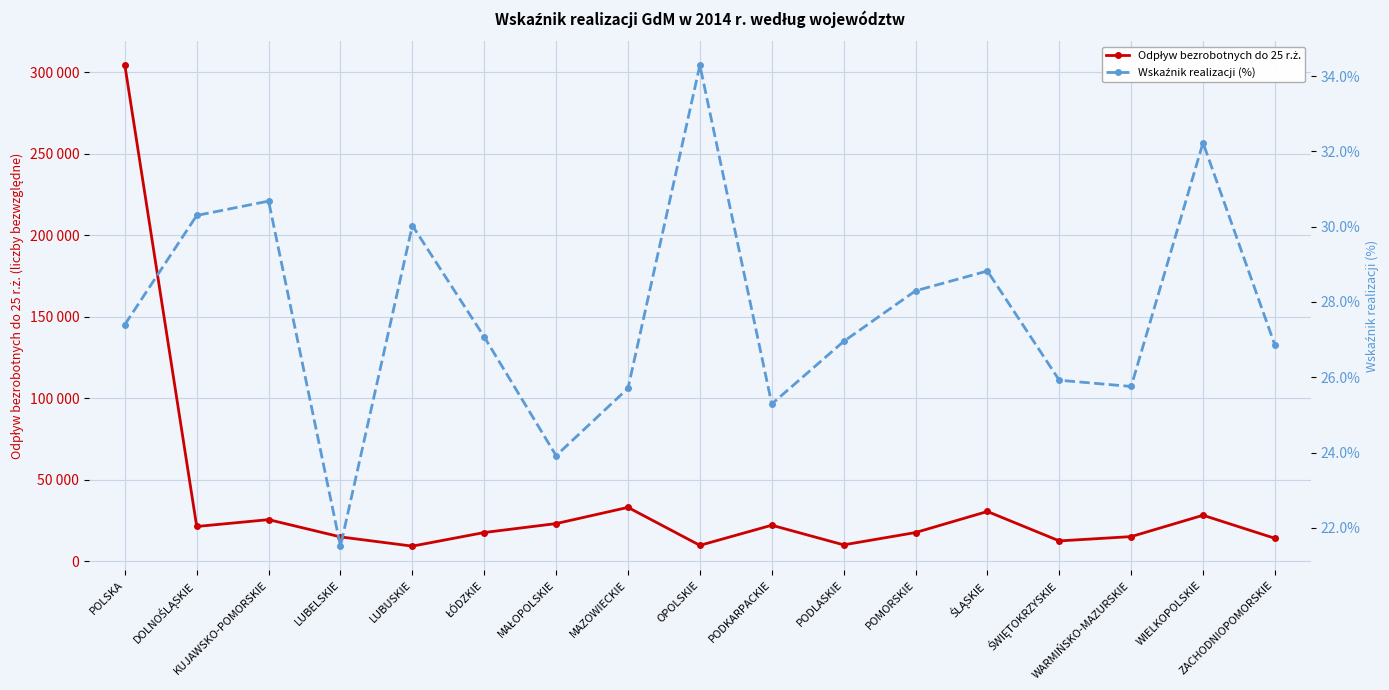

How many interior local valleys does the Odpływ bezrobotnych do 25 r.ż. series have?

5